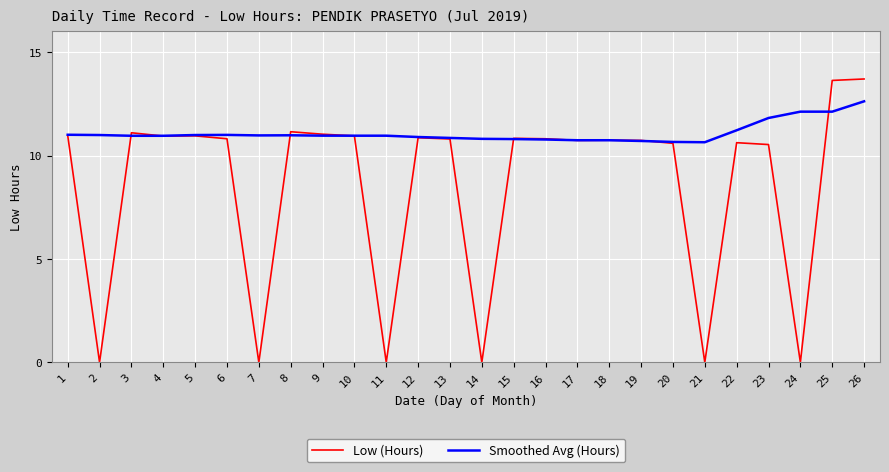

What is the sum of all Smoothed Avg (Hours) values?

288.2